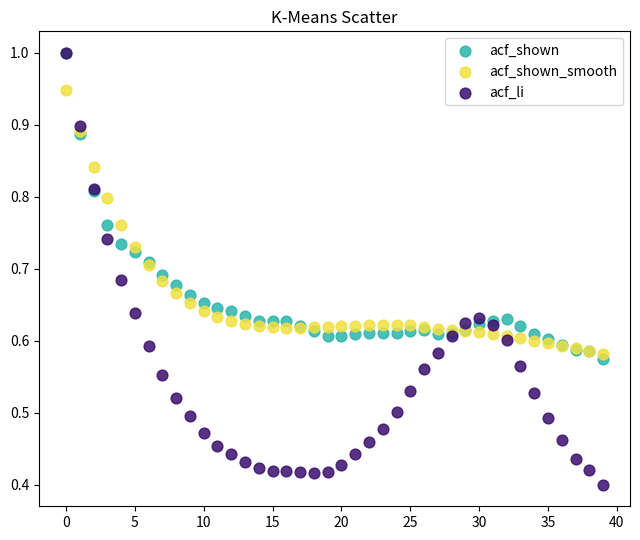

Which series has the widest spread of Y values?

acf_li